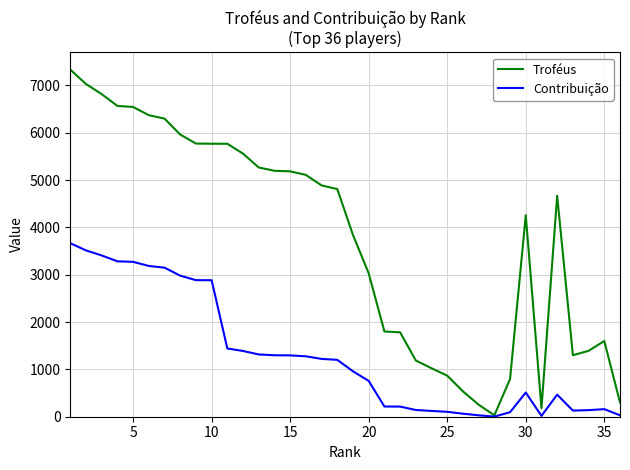

Does the chart have visible grid lines?

Yes